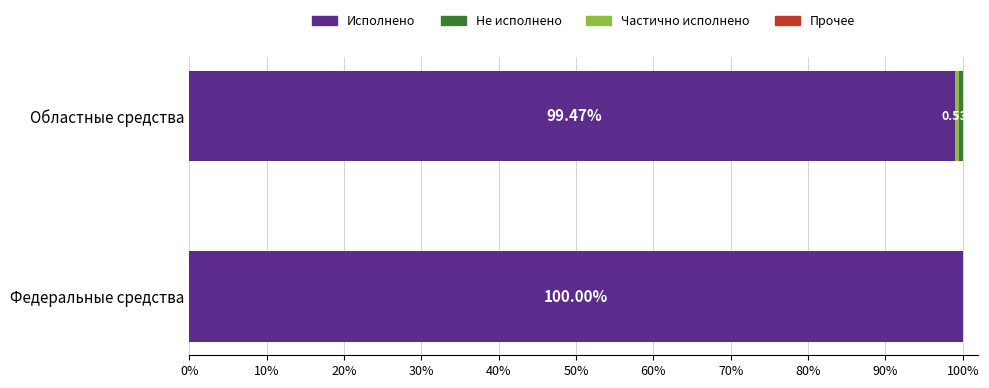

Reading left to right, extract all data points from this chart.

Исполнено: 99.5	100.0
Не исполнено: 0.5	0.0
Частично исполнено: 0.5	0.0